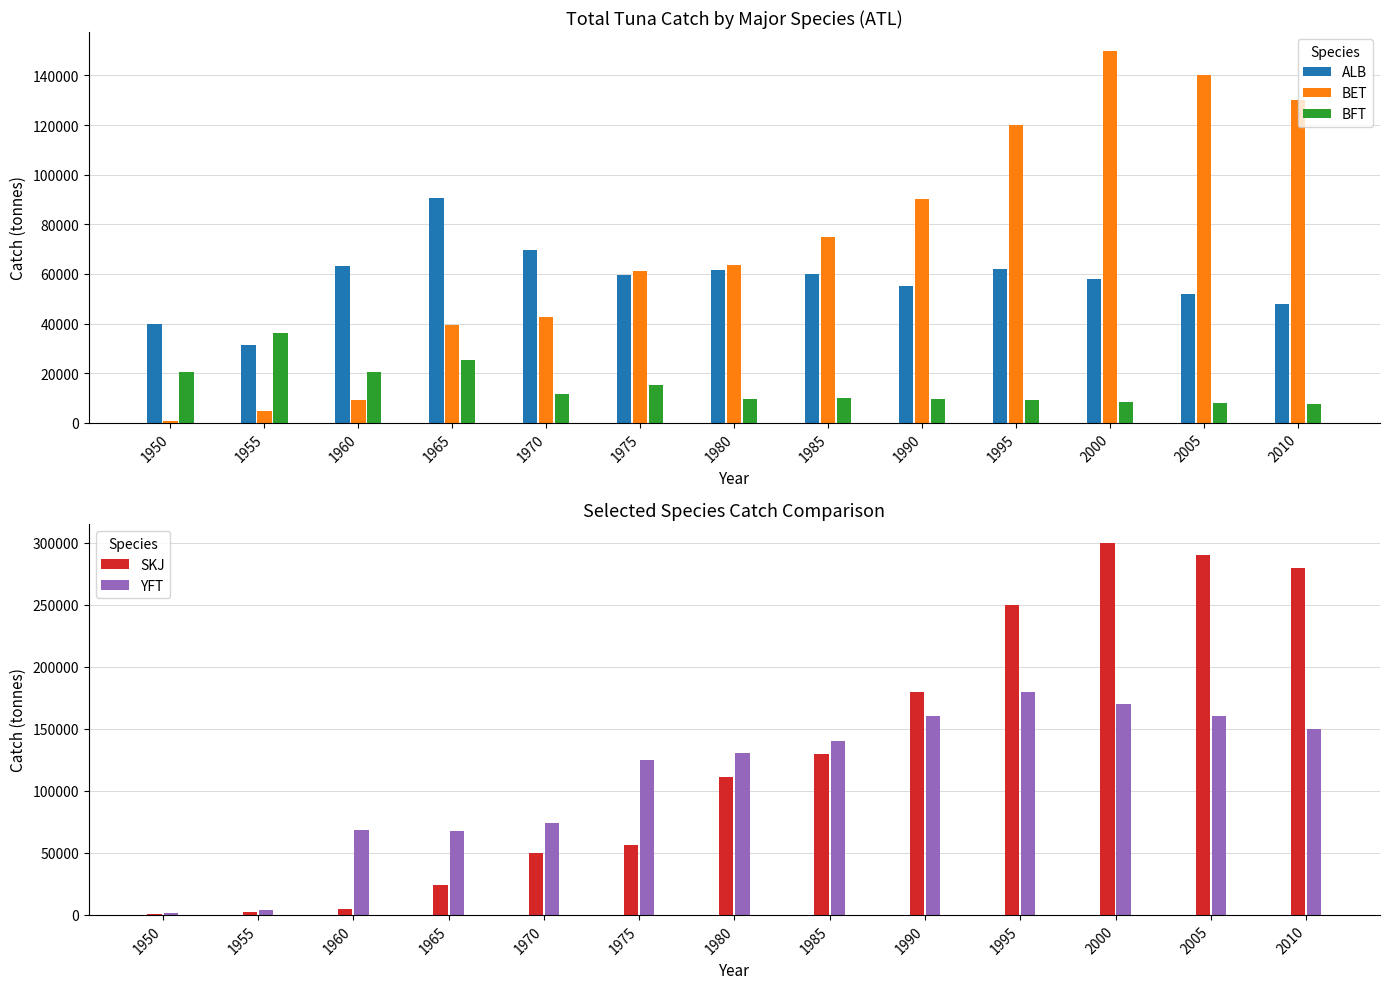

True or false: BFT has a value of 8000.0 at 2005.

True